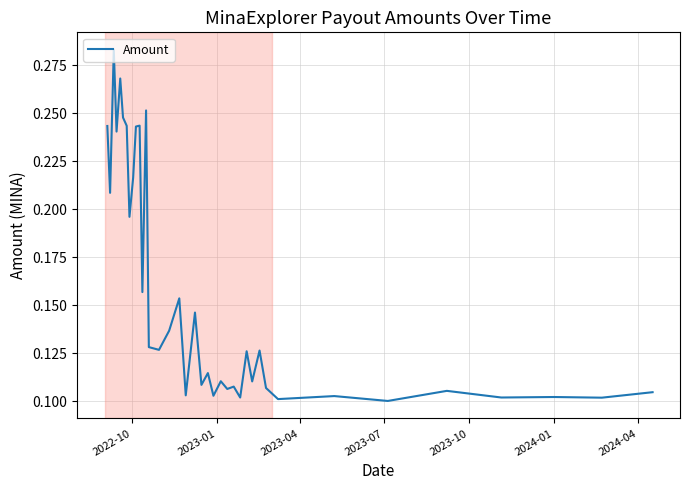

Does the chart have visible grid lines?

Yes